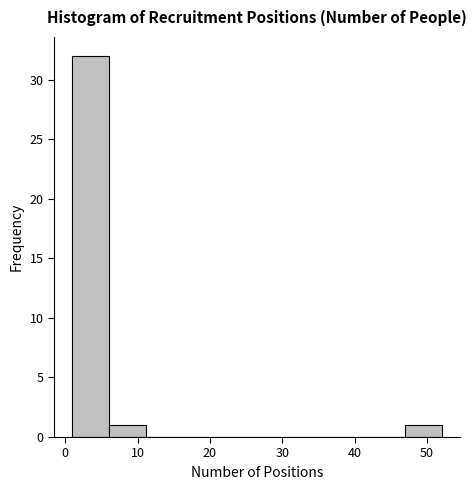

Reading left to right, transcribe this chart: for each bar, give the range it covers on the x-axis and its height. Neither the bar edges nor the heights are printed on the chart, so give them approximately, as read against the axes.

1.0 to 6.1: 32
6.1 to 11.2: 1
11.2 to 16.3: 0
16.3 to 21.4: 0
21.4 to 26.5: 0
26.5 to 31.6: 0
31.6 to 36.7: 0
36.7 to 41.8: 0
41.8 to 46.9: 0
46.9 to 52.0: 1